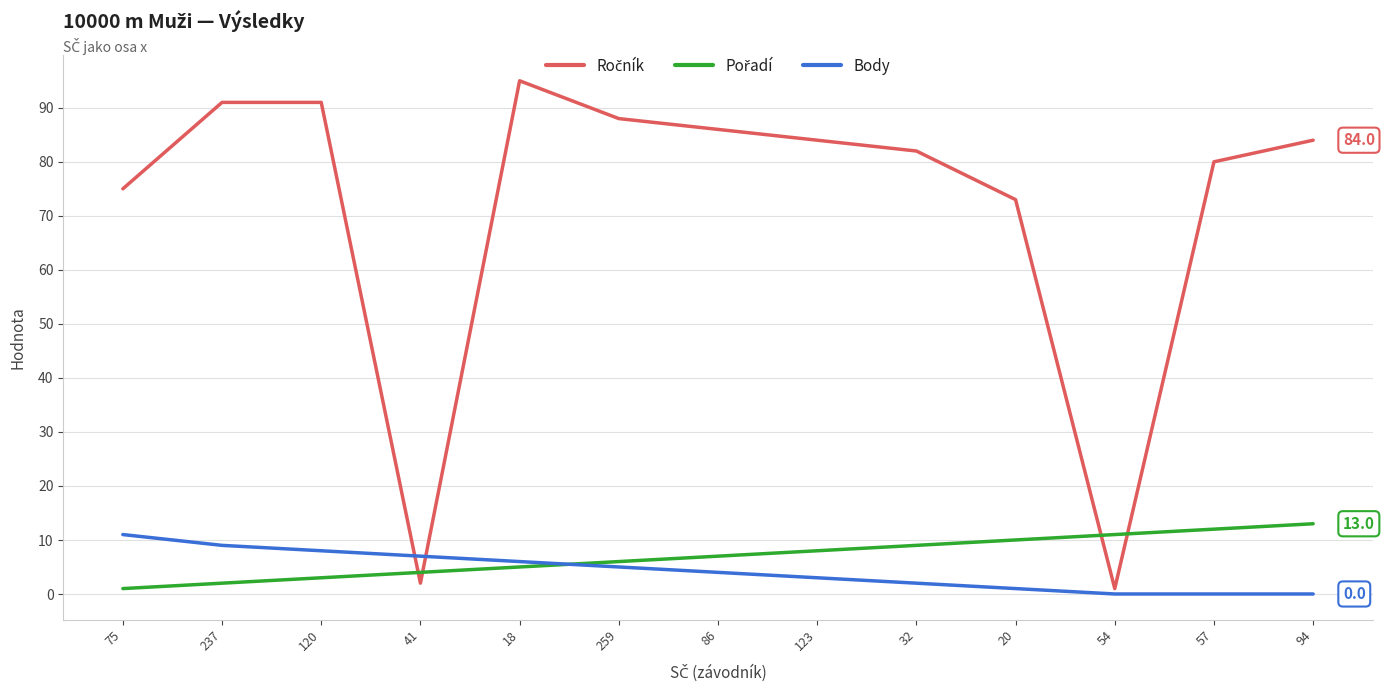

True or false: Body has a value of 6 at 18.

True